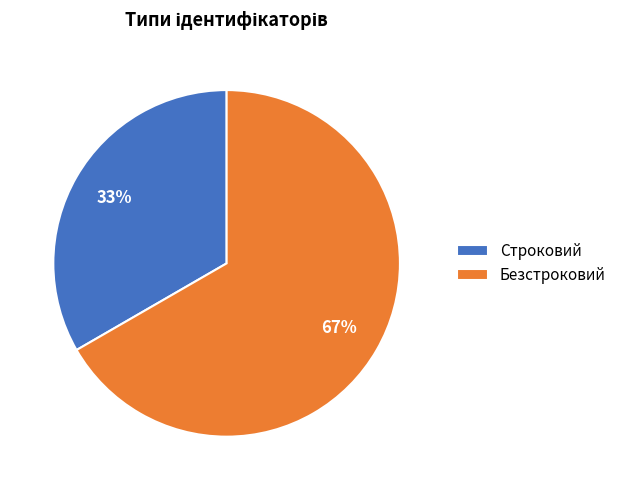

Does Безстроковий account for over 50% of the chart?

Yes